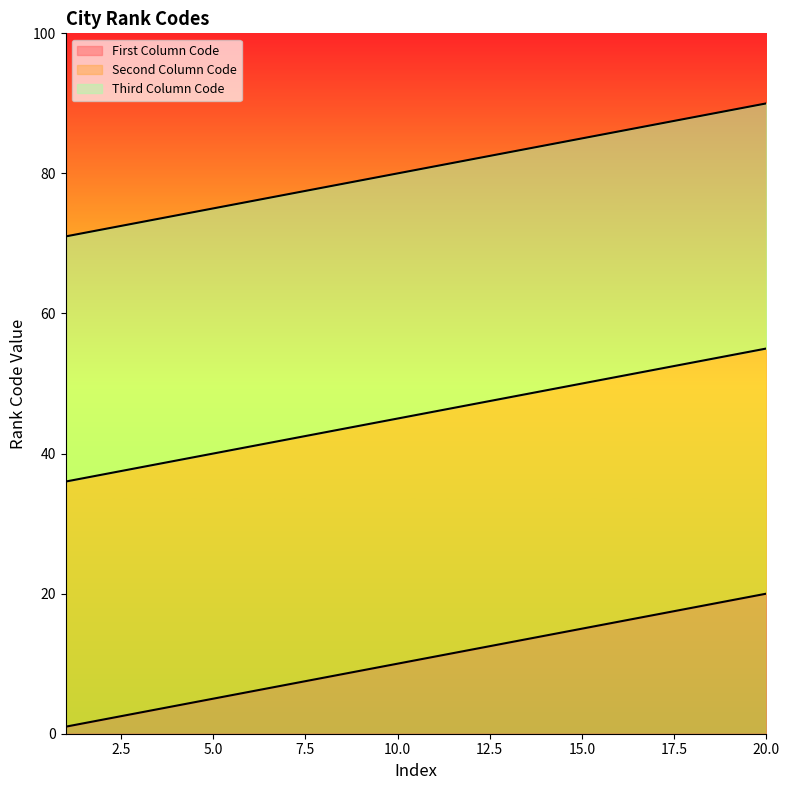

The value of First Column Code at 9 is 15. True or false?

False